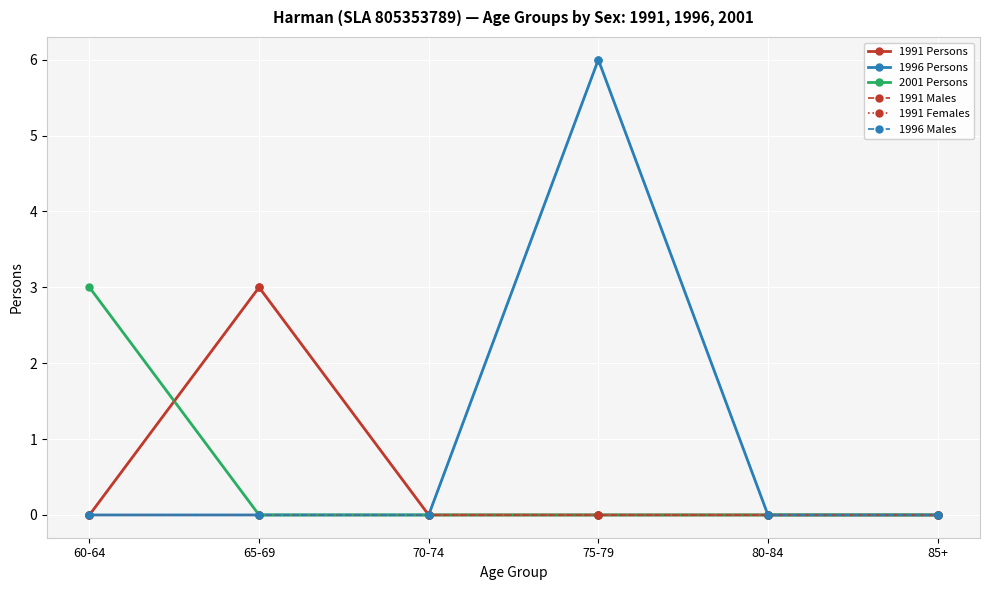

What is the label of the 6th point from the left?

85+